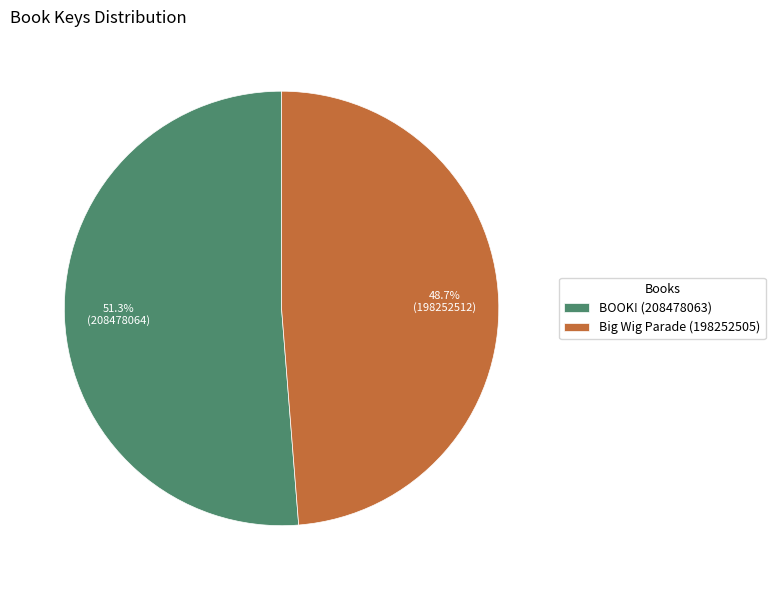

Count the number of slices in the pie.

2